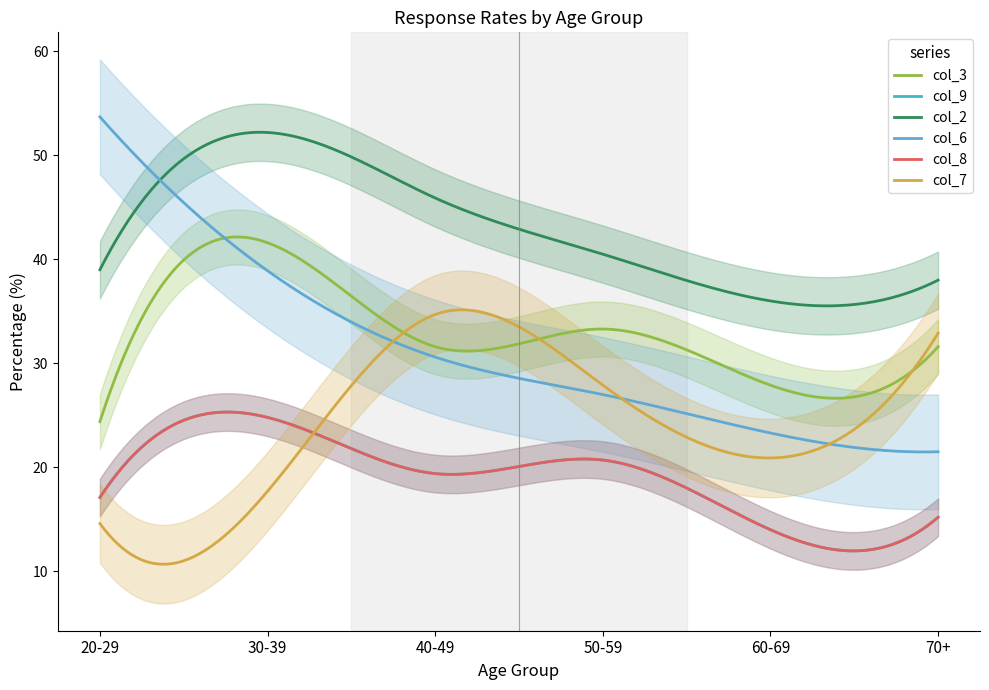

Which category has the highest value in the col_2 (42.8) series?

30-39